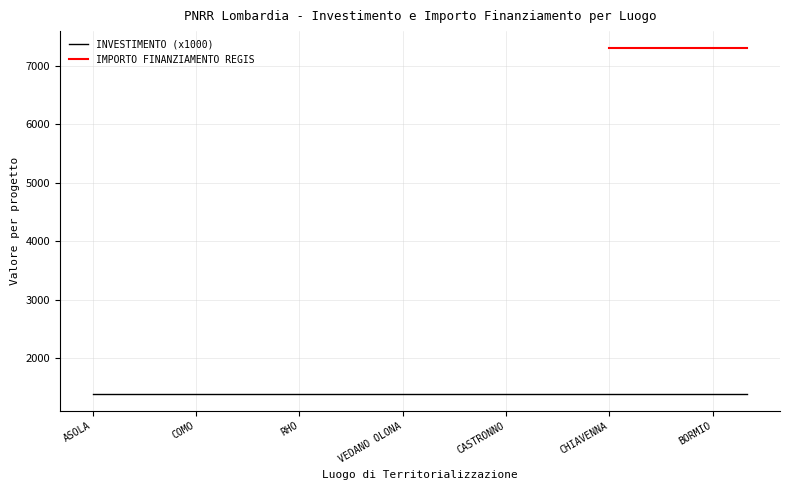

What is the maximum value shown in the chart?

7301.0